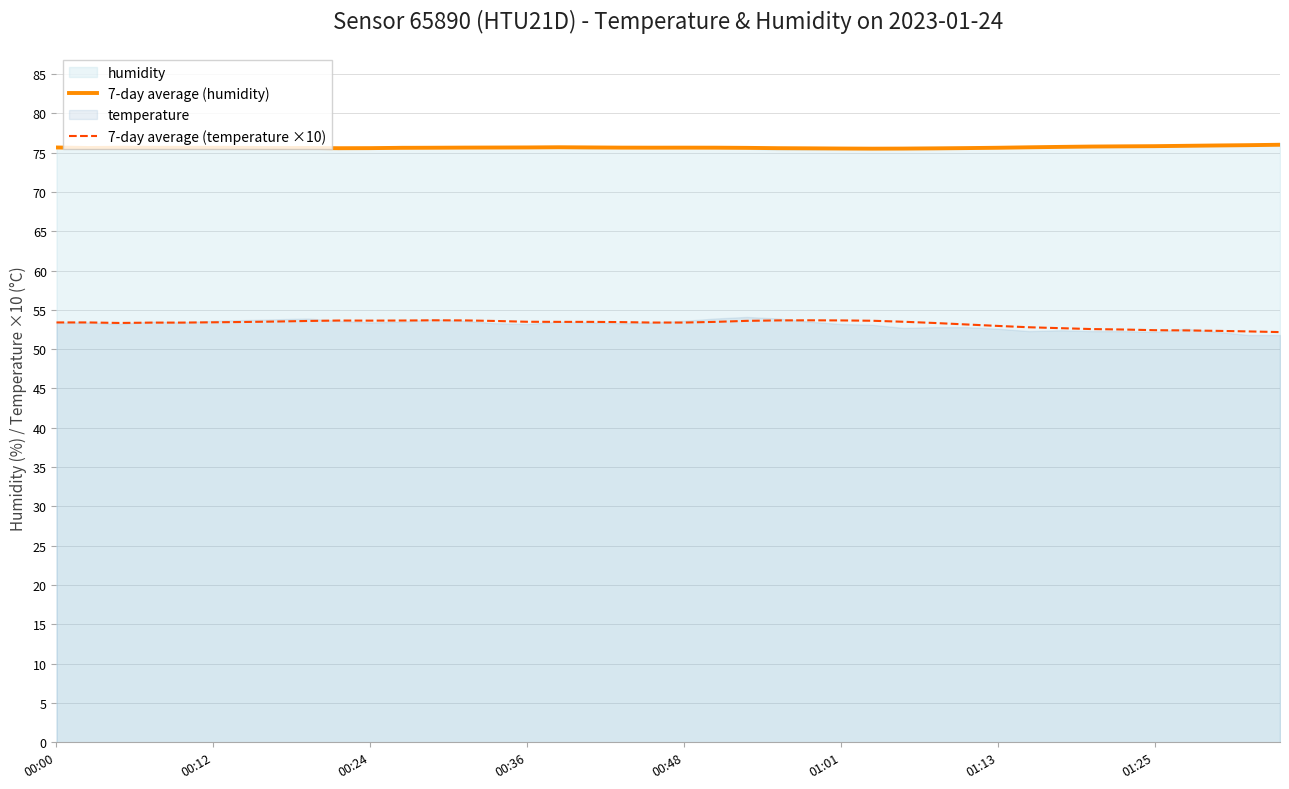

True or false: 7-day average (temperature ×10) and 7-day average (humidity) cross at least once.

False